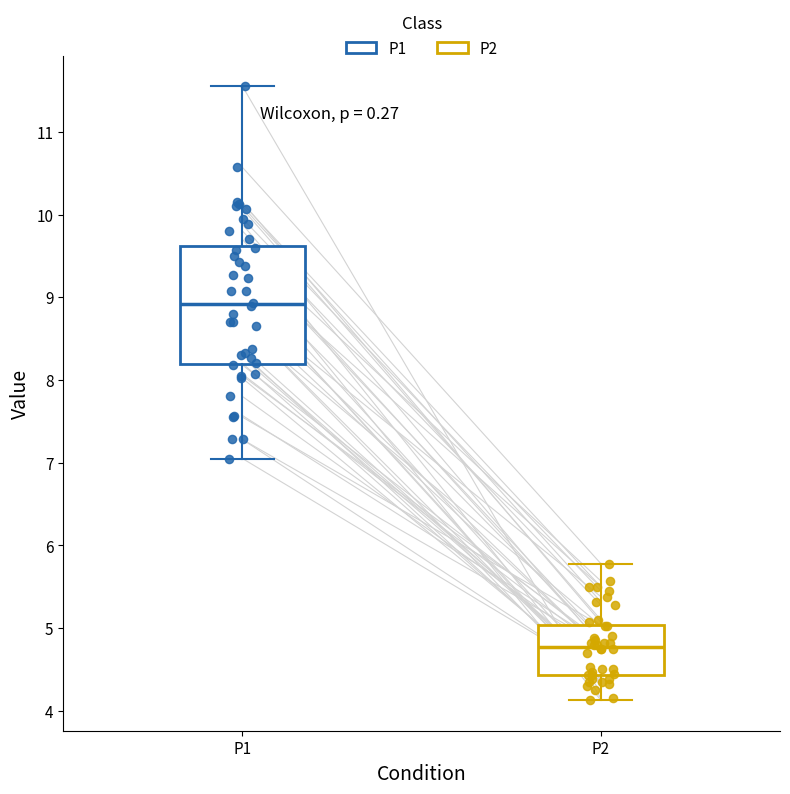

Which box has the highest median line?

P1